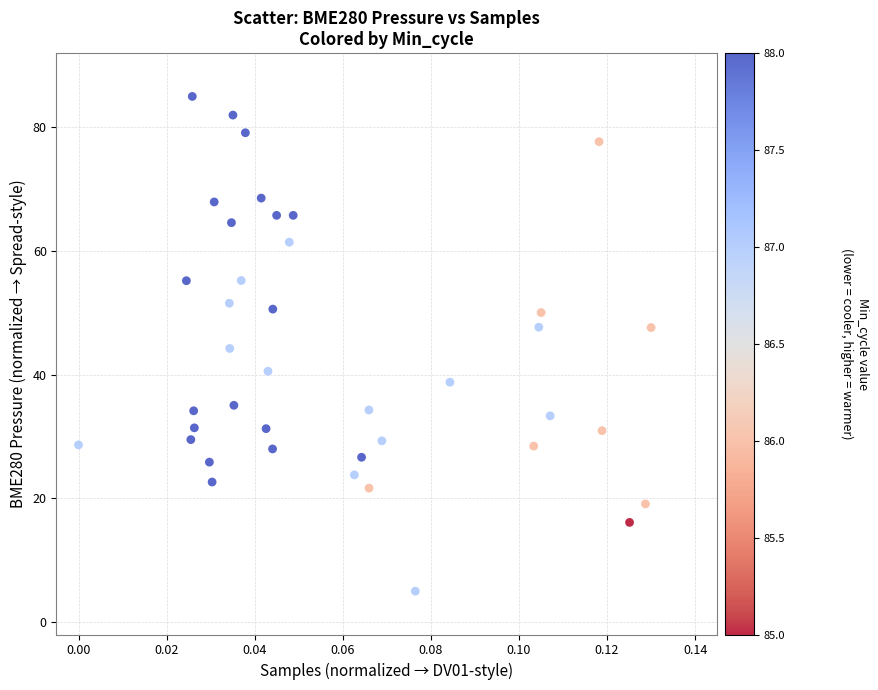

What is the range of Y values (max minus min)?

80.0